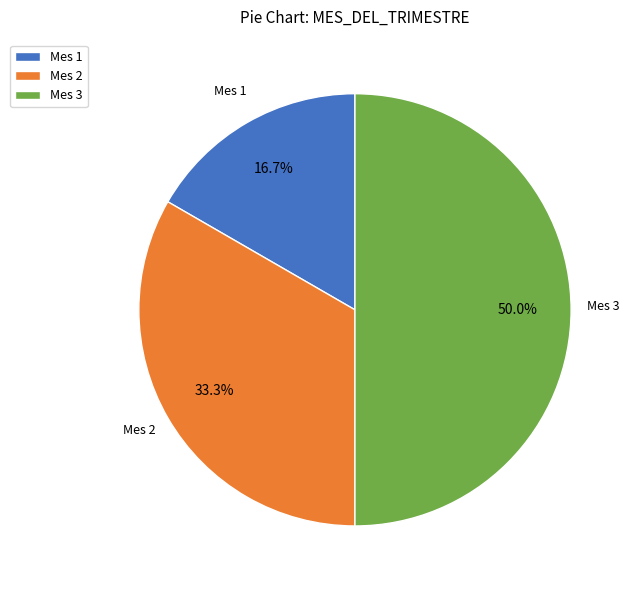

Does Mes 1 represent more than half of the total?

No